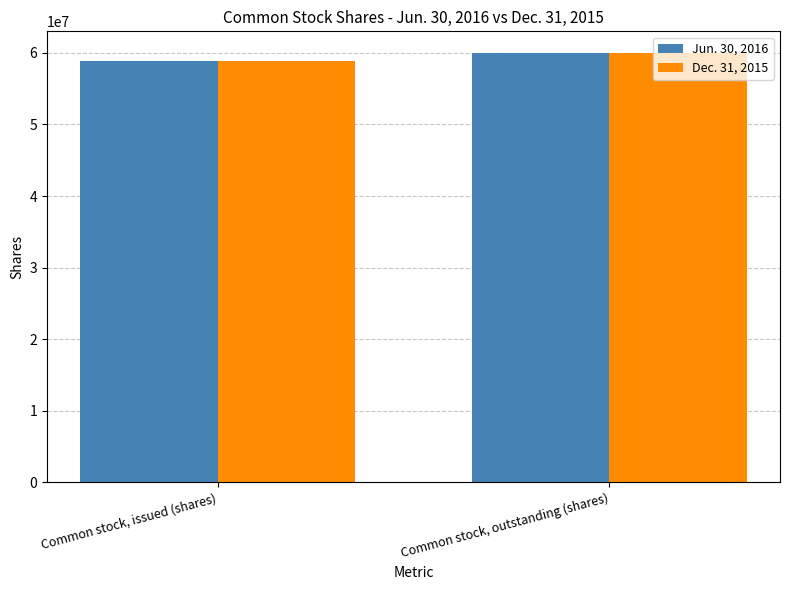

At which label is Dec. 31, 2015 closest to 59424857?

Common stock, issued (shares)